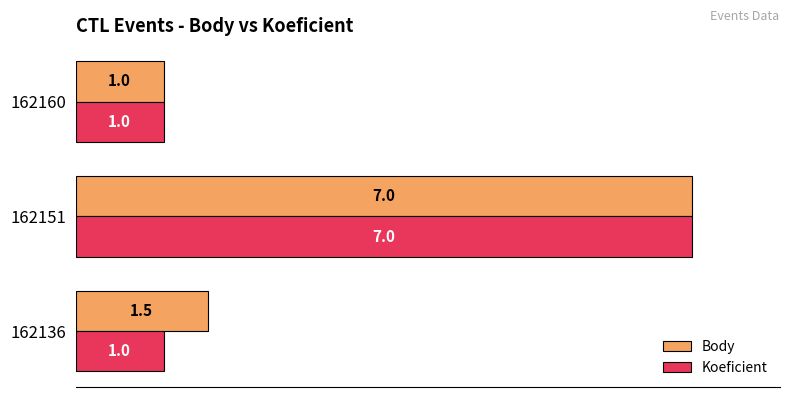

Which series changed the most between 162136 and 162160?

Body